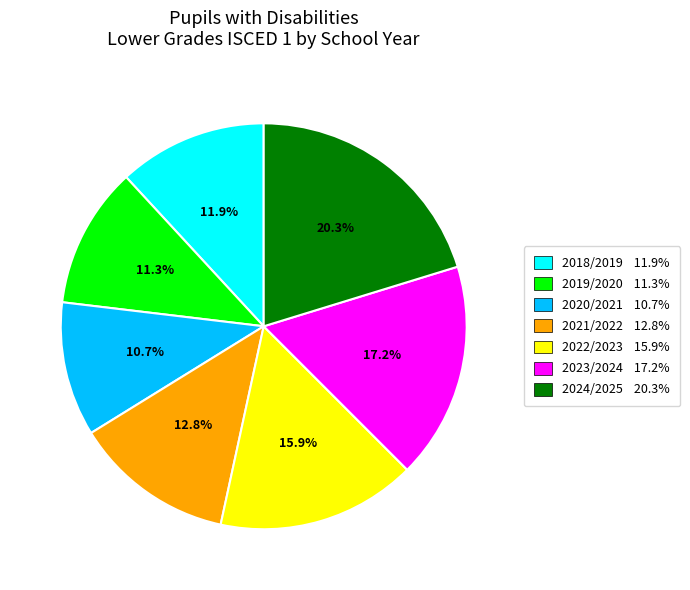

Is there any slice that represents more than half of the pie?

No